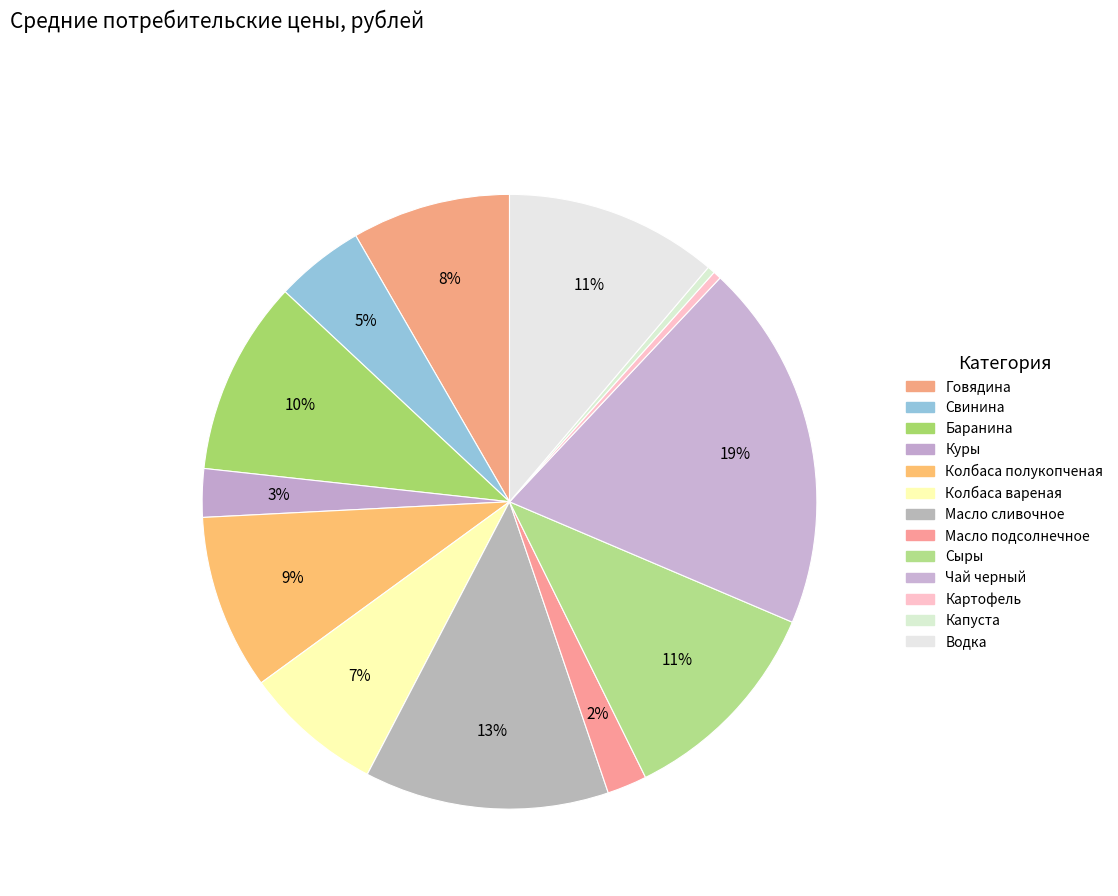

True or false: Сыры accounts for 16% of the total.

False